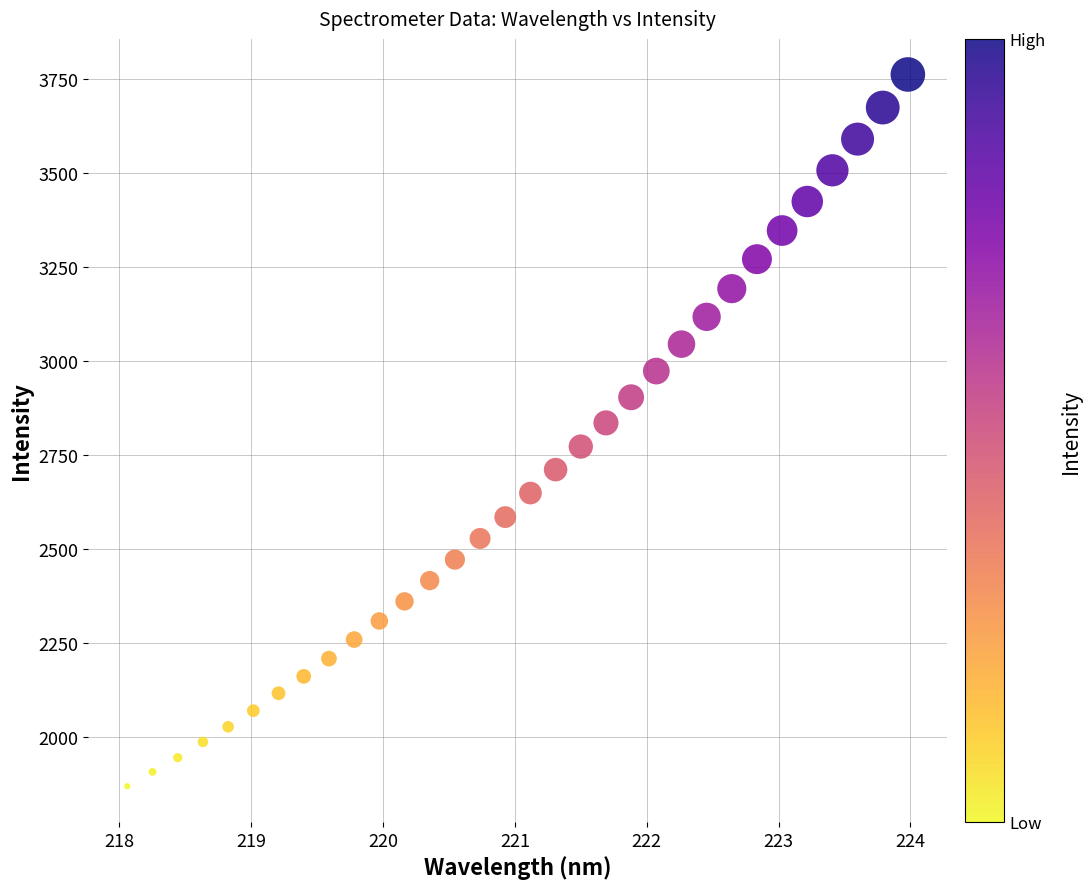

What is the range of Y values (max minus min)?

1891.9